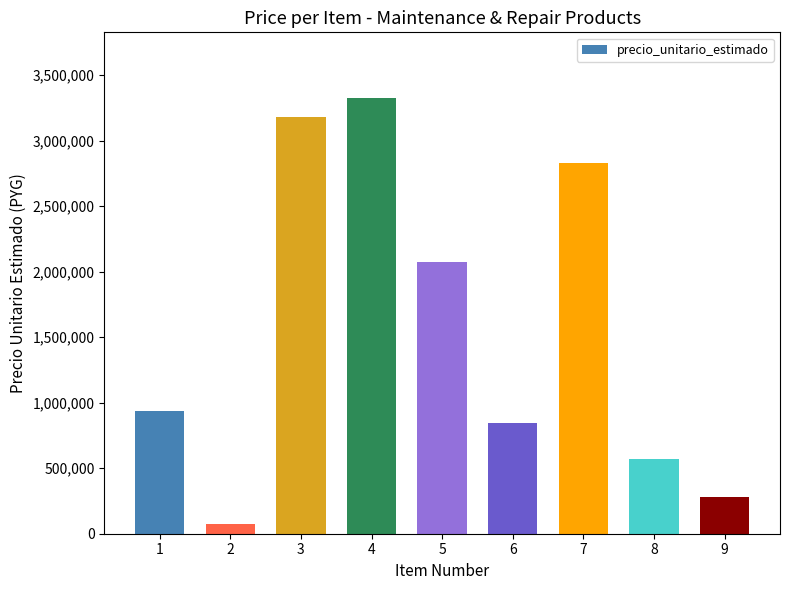

Between 5 and 2, which is larger?

5